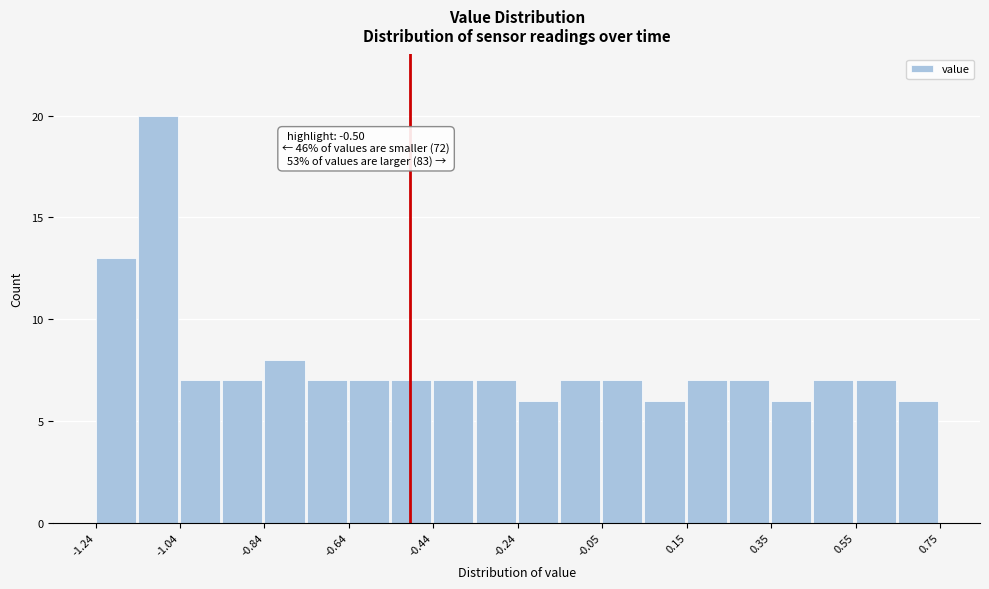

Over which range of the x-axis is the bar tallest?

-1.14 to -1.04